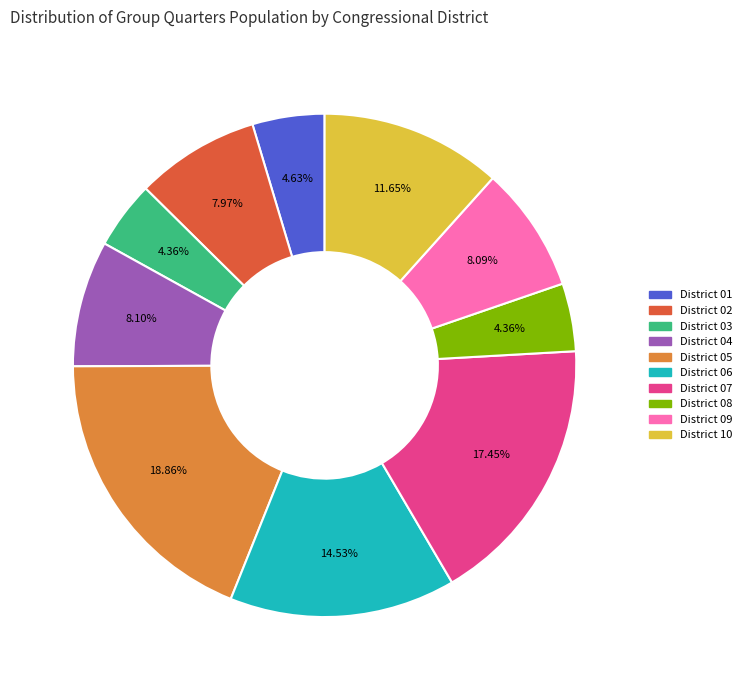

Between District 07 and District 02, which is larger?

District 07